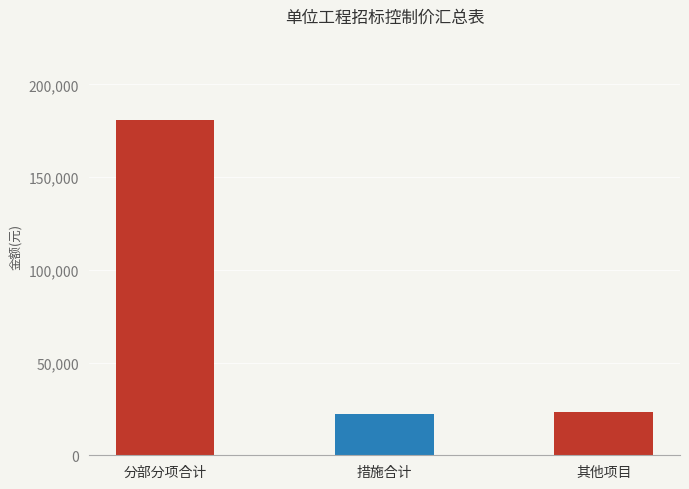

What is the average value?

75506.8